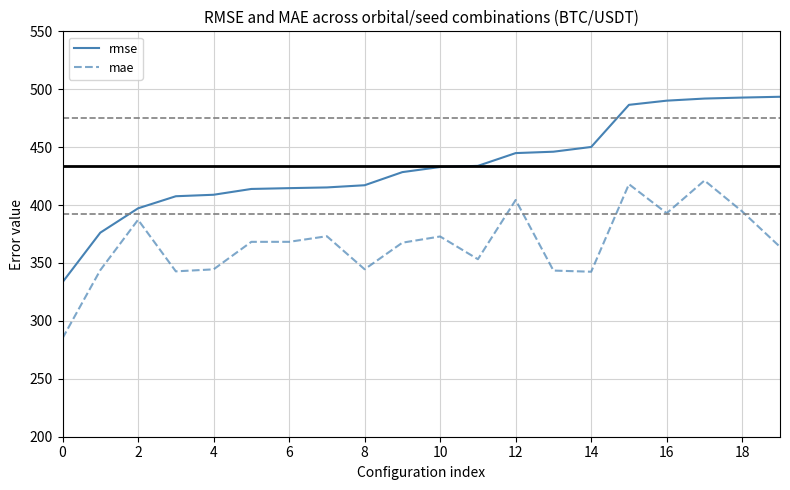

Does the chart have visible grid lines?

Yes